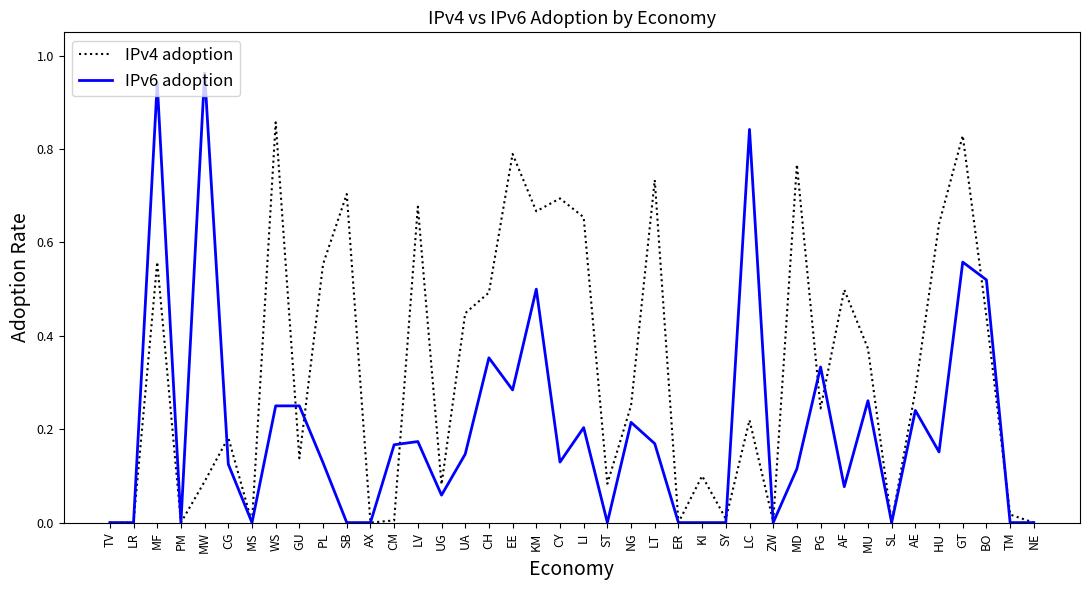

How many lines are shown in the chart?

2